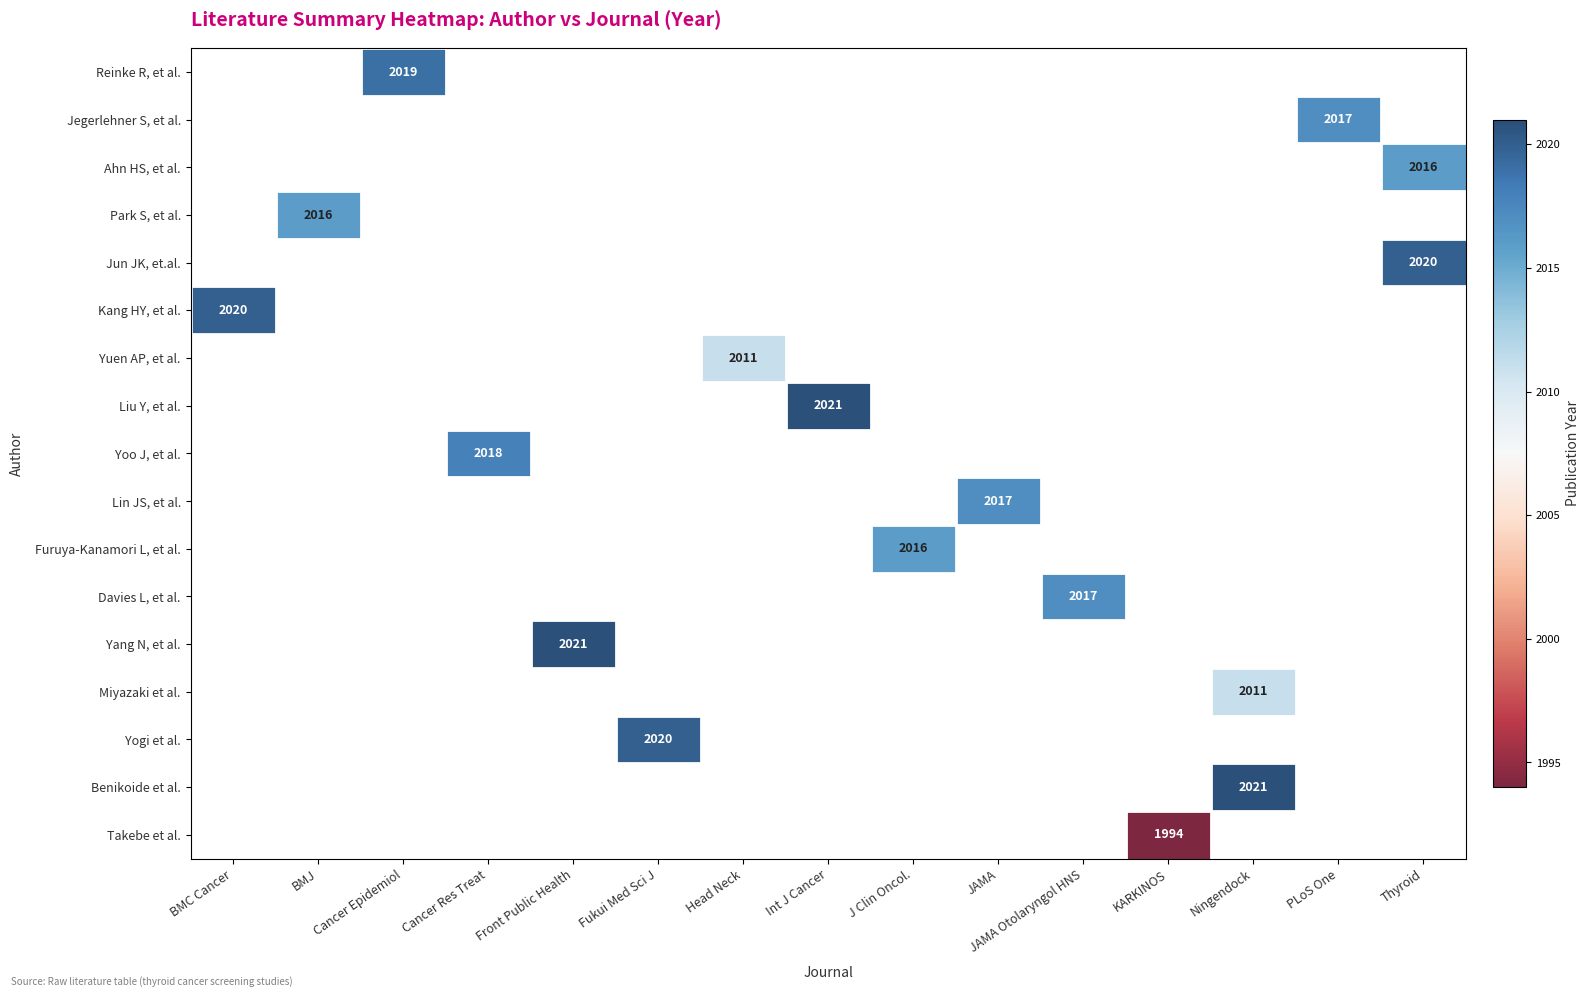

Which category has the lowest value across all series?

KARKINOS